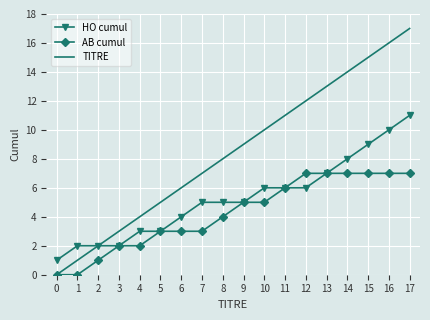

The value of HO cumul at 9 is 7. True or false?

False